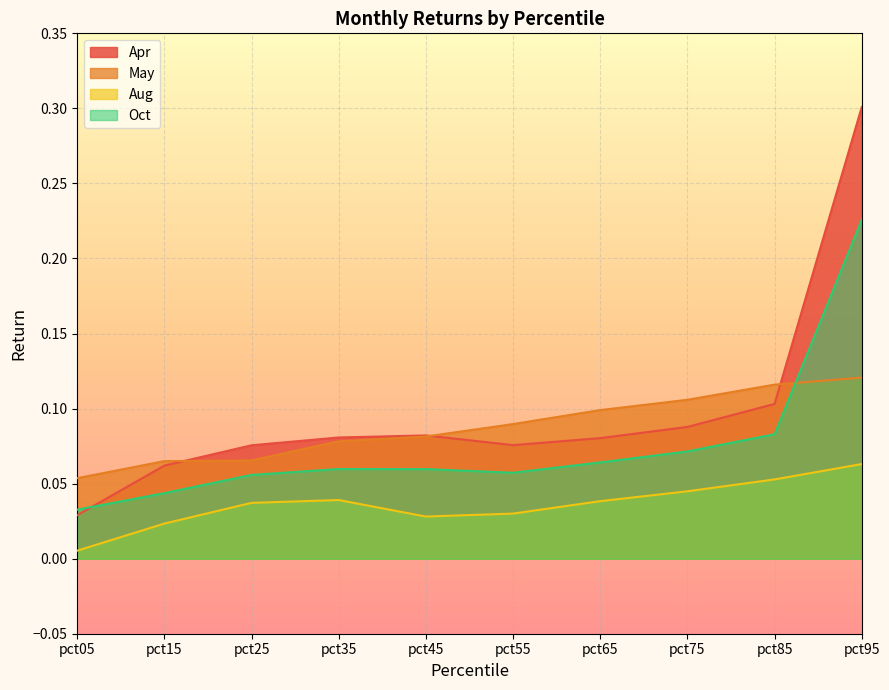

How many lines are shown in the chart?

4